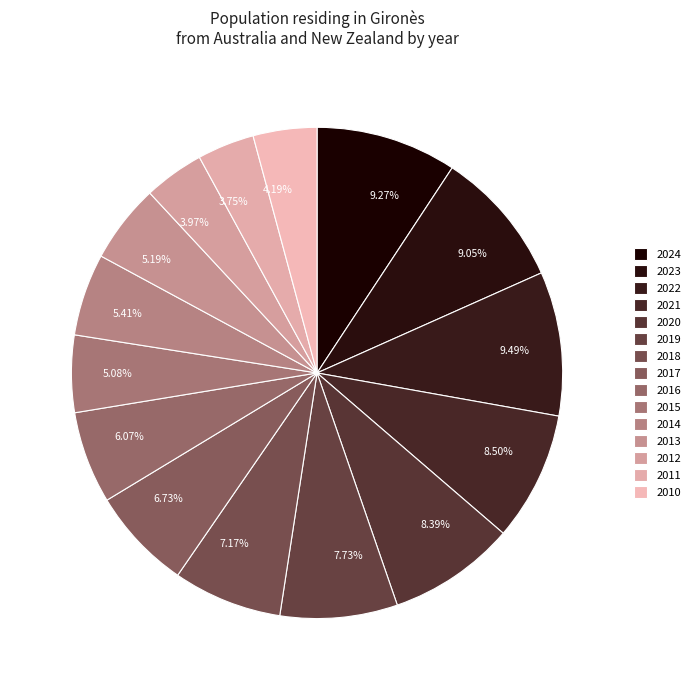

To the nearest percent, what is the difference between the 2018 and 2015 slice percentages?

2%